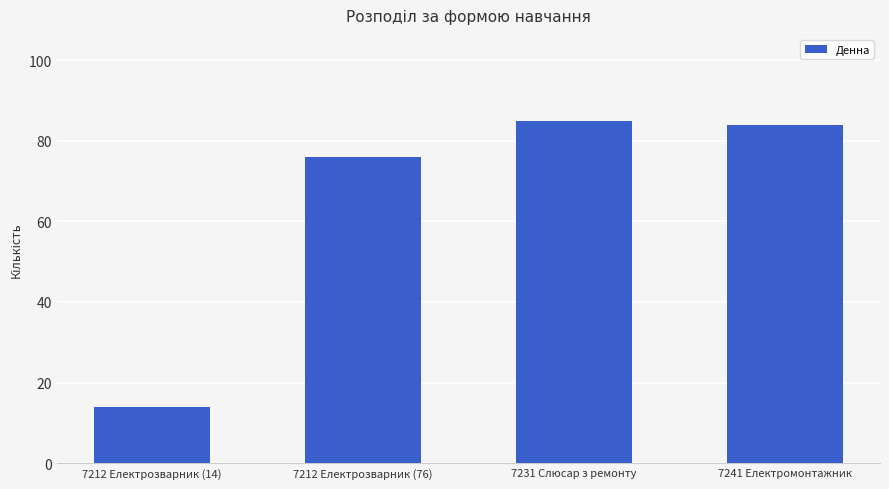

At which category does the chart reach its peak across all series?

7231 Слюсар з ремонту